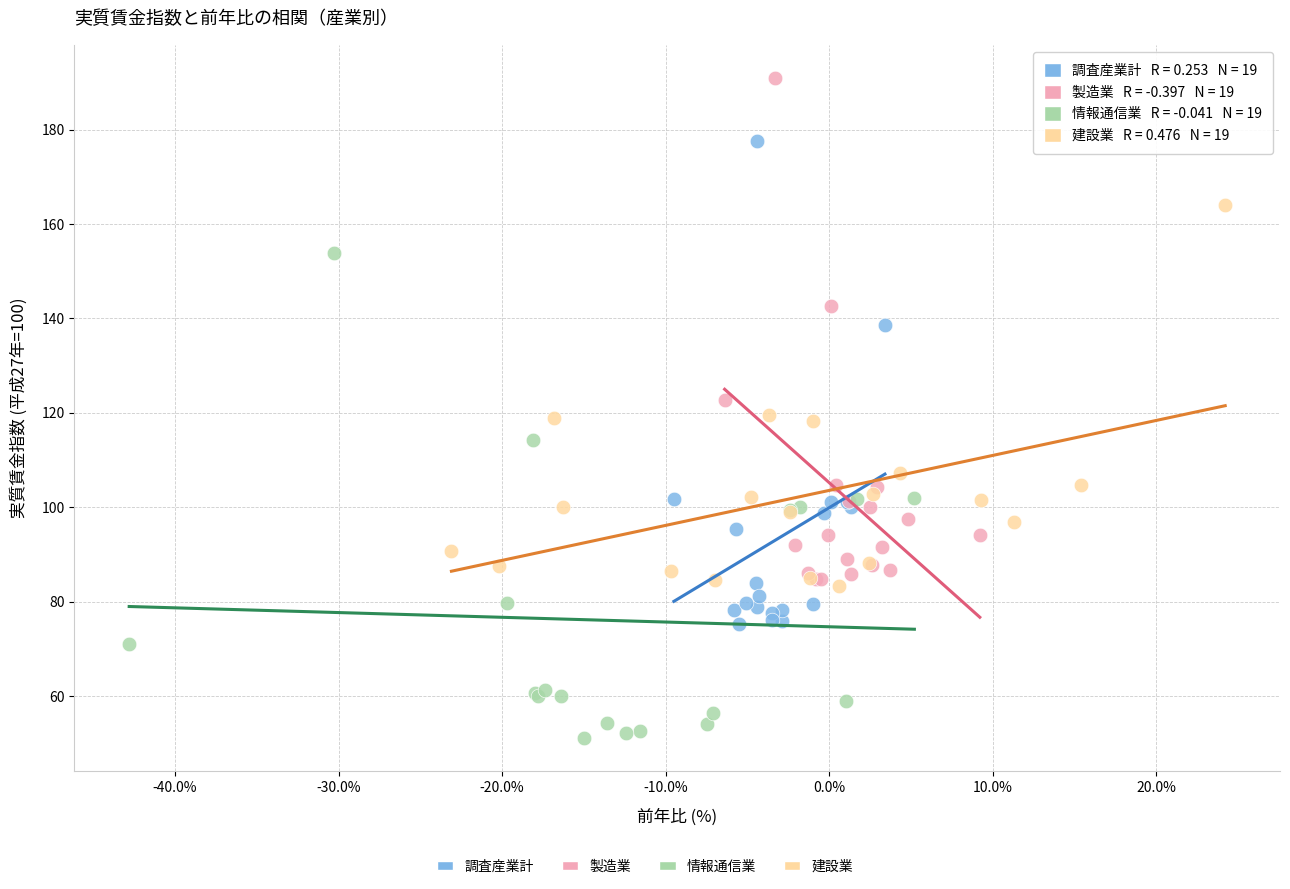

Which series has the widest spread of Y values?

製造業